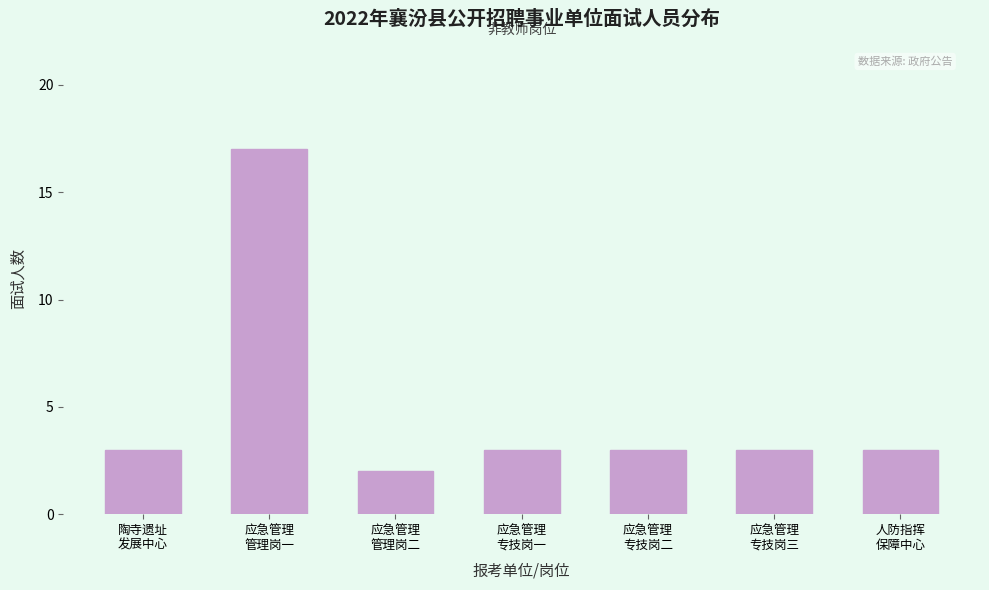

Reading left to right, list all the values displayed in this chart.

3	17	2	3	3	3	3